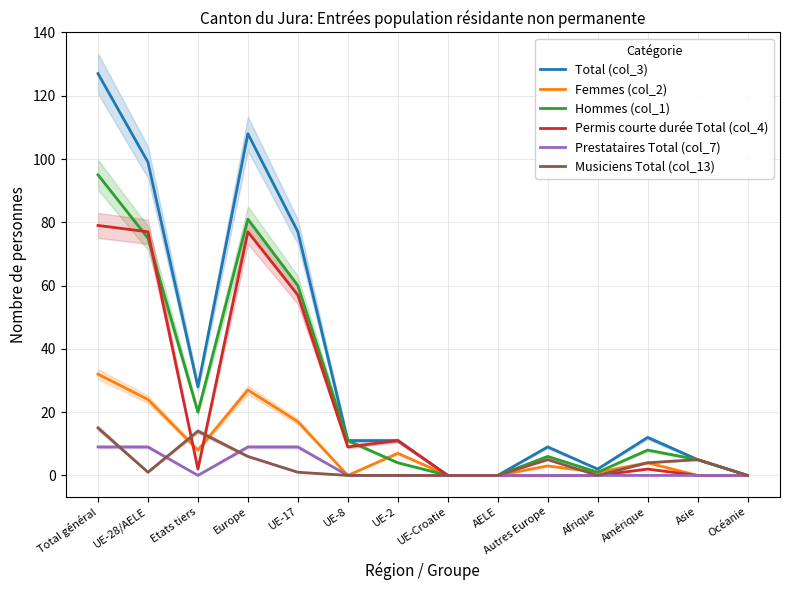

In Total (col_3), how many points are lower than both neighbors (excluding endpoints)?

2